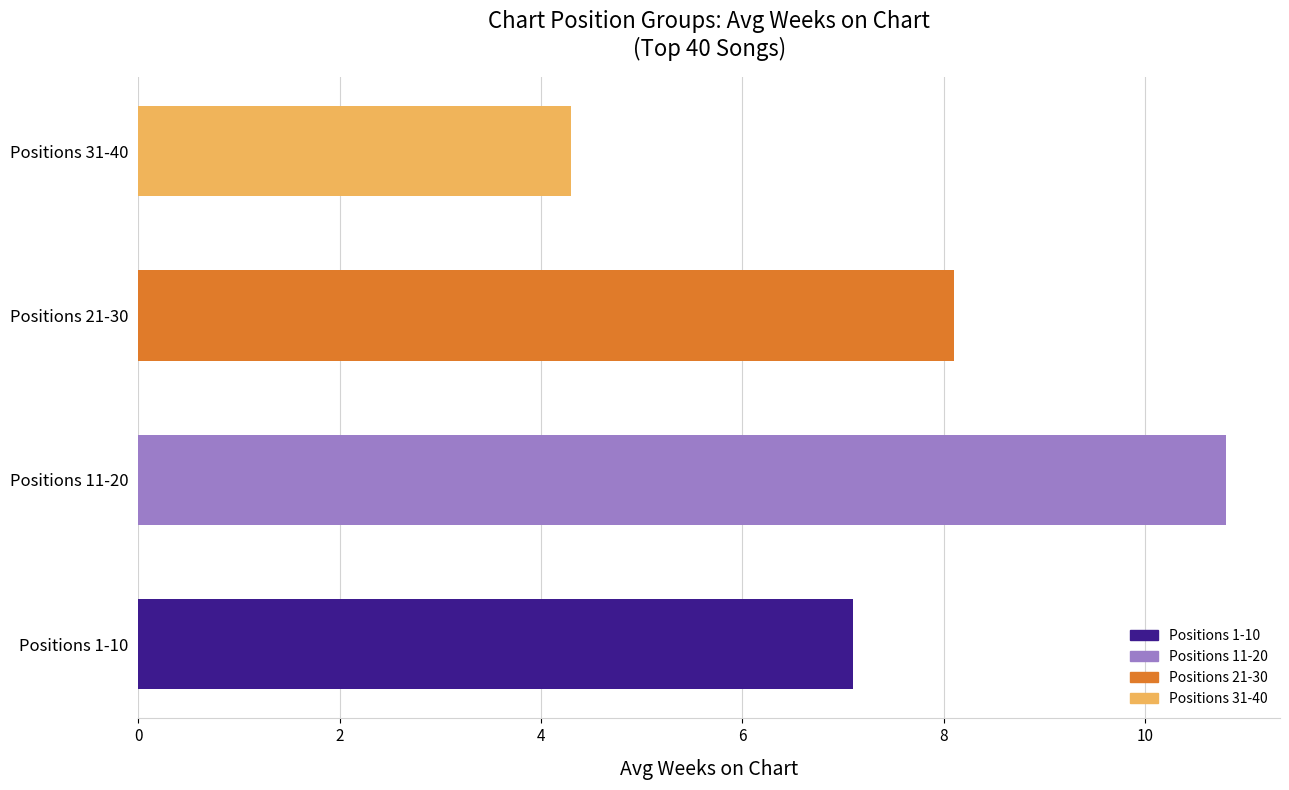

Read the value at Positions 11-20.

10.8